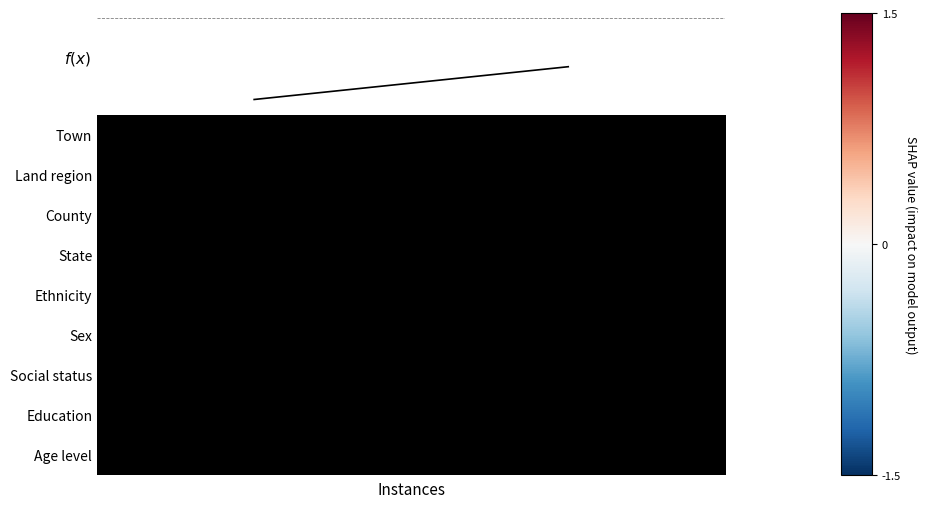

How many distinct data groups are displayed?

9